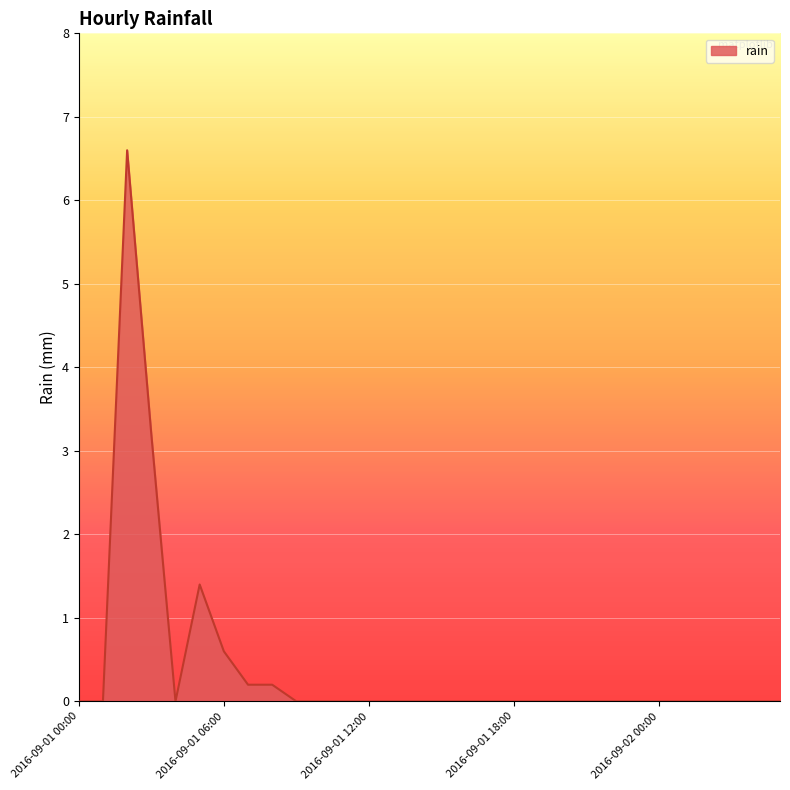

What is the difference between the maximum and minimum values?

6.6